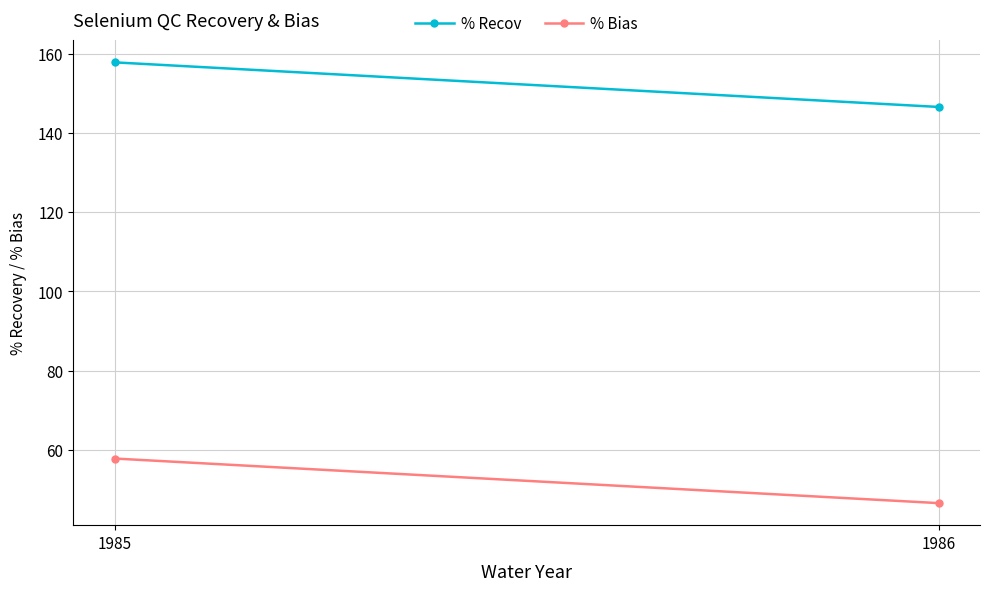

What is the spread (max minus min) of values at 1986?

100.0